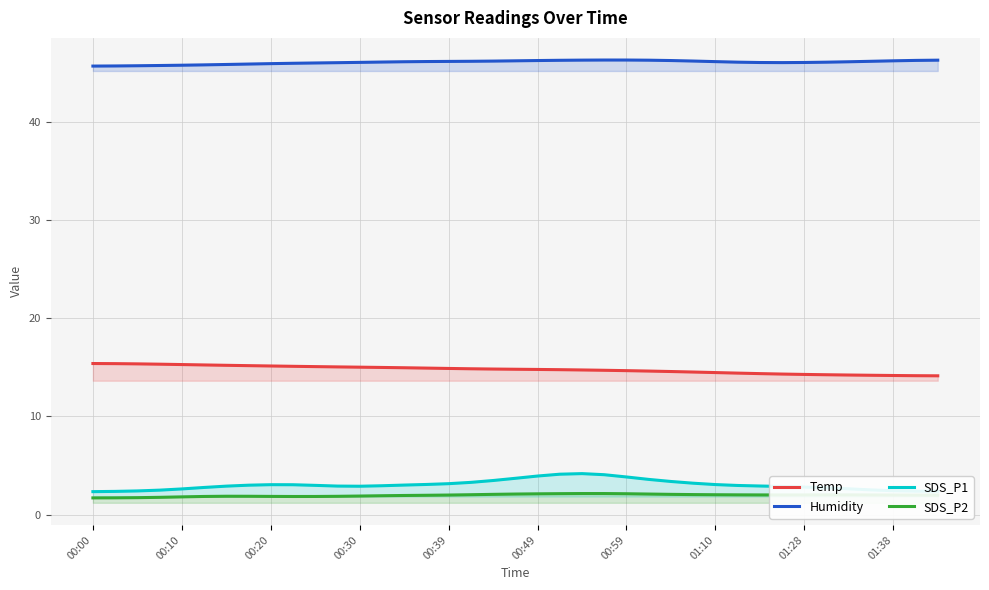

What is the sum of all Humidity values?

1796.2